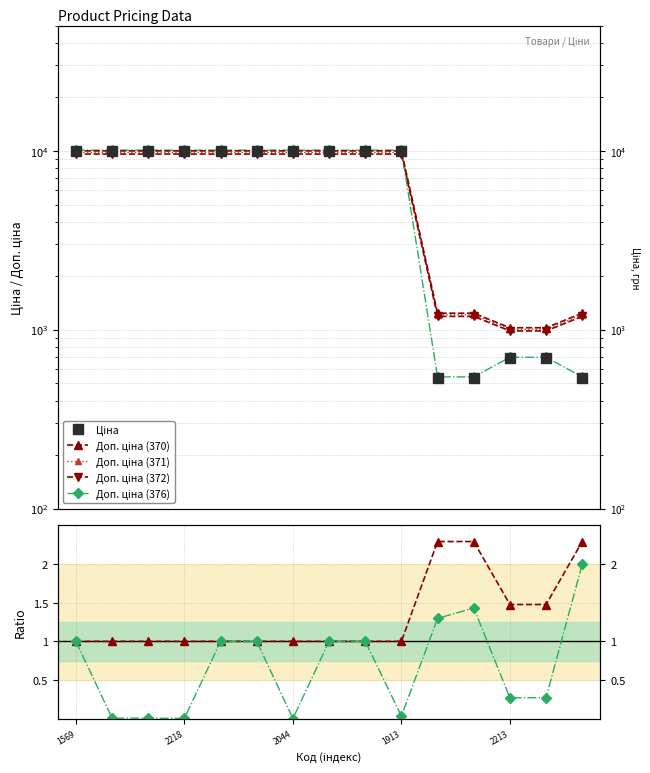

Which series has the largest total across all categories?

Доп. ціна